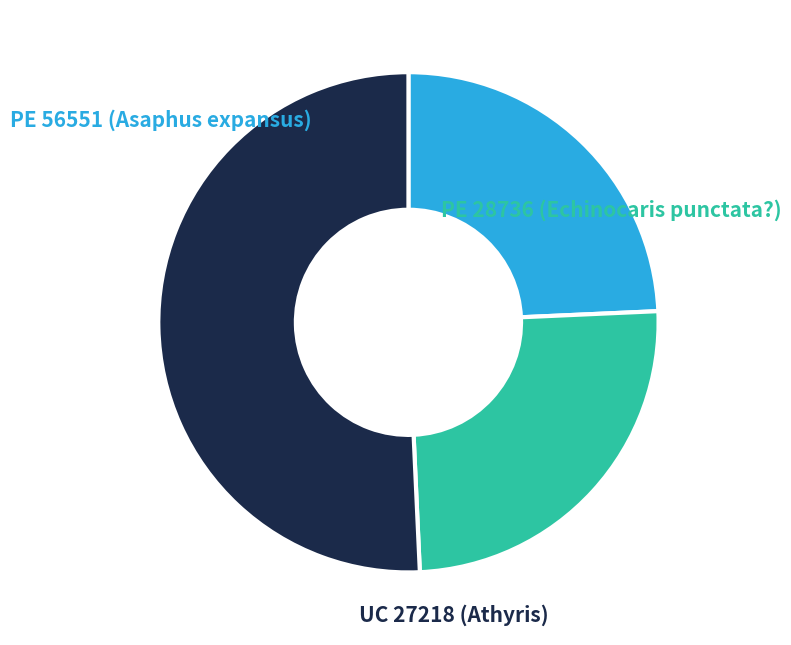

To the nearest percent, what is the difference between the UC 27218 (Athyris) and PE 28736 (Echinocaris punctata?) slice percentages?

26%